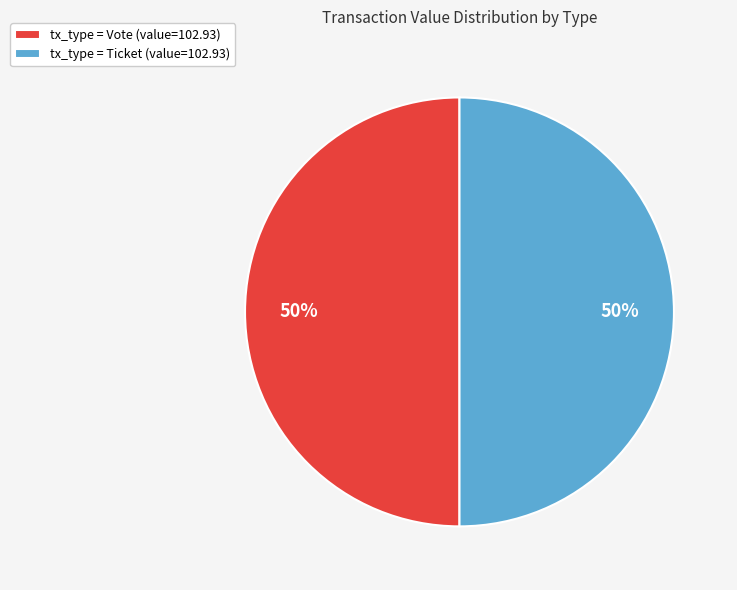

The tx_type = Vote (value=102.93) slice represents 41% of the pie. True or false?

False